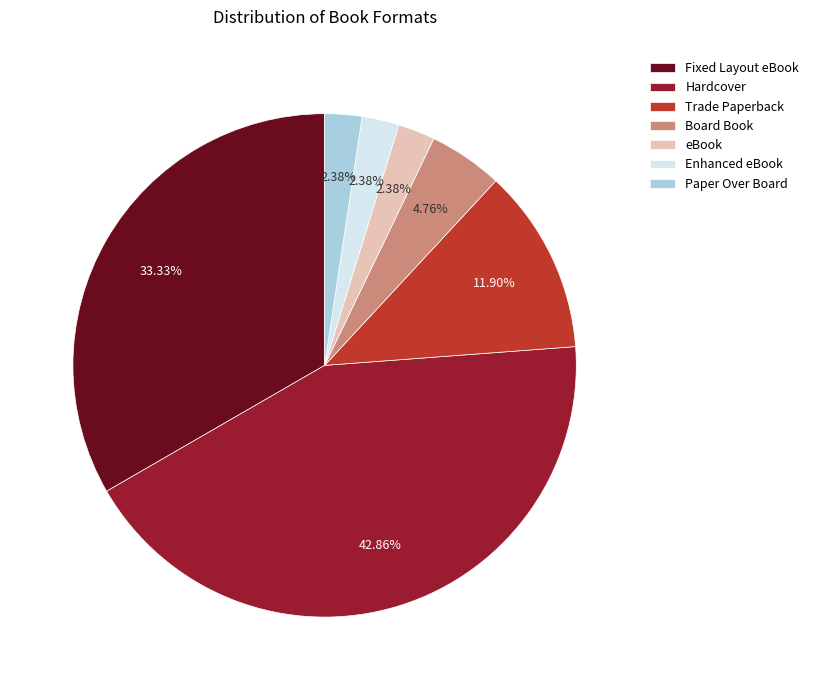

To the nearest percent, what is the average slice percentage?

14%